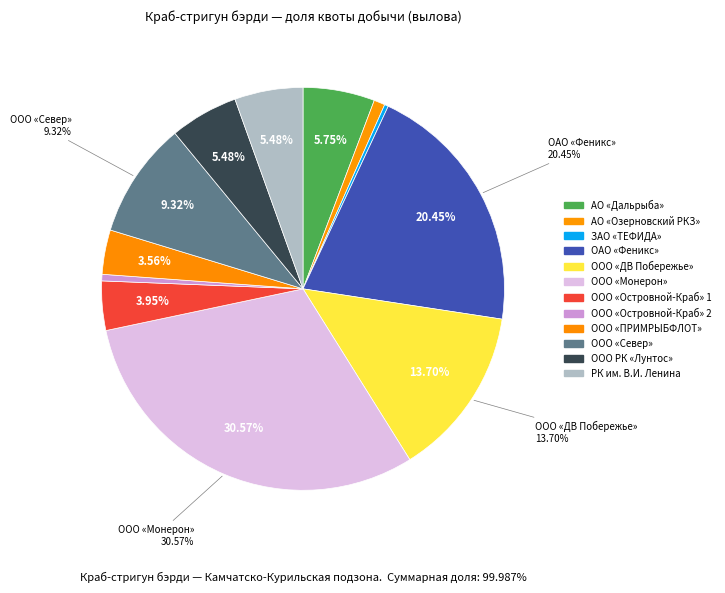

Which category has the biggest portion of the pie?

ООО «Монерон»